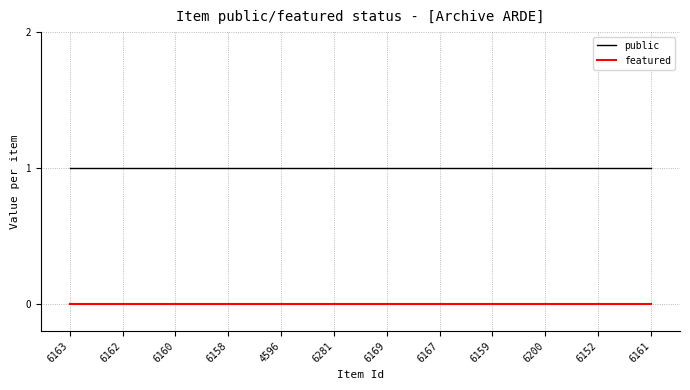

What are all the series names shown in the legend?

public, featured